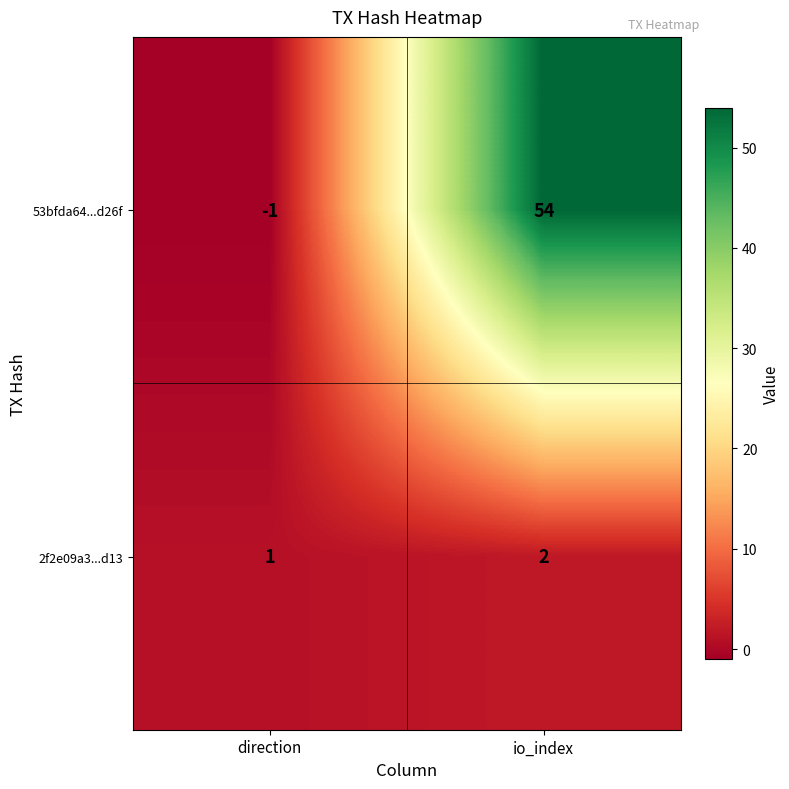

What is the maximum value shown in the chart?

54